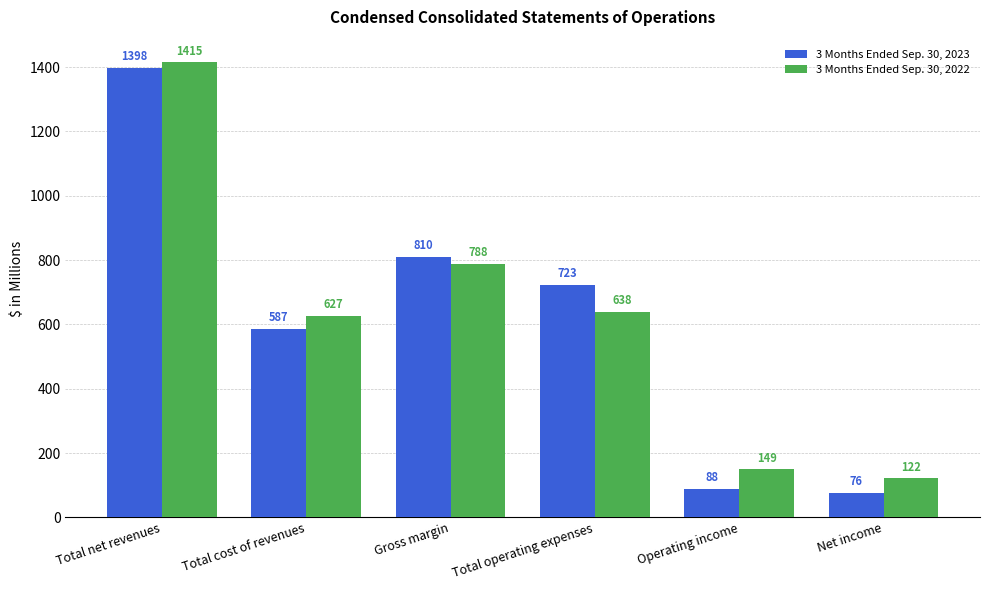

What is the minimum value shown in the chart?

76.1